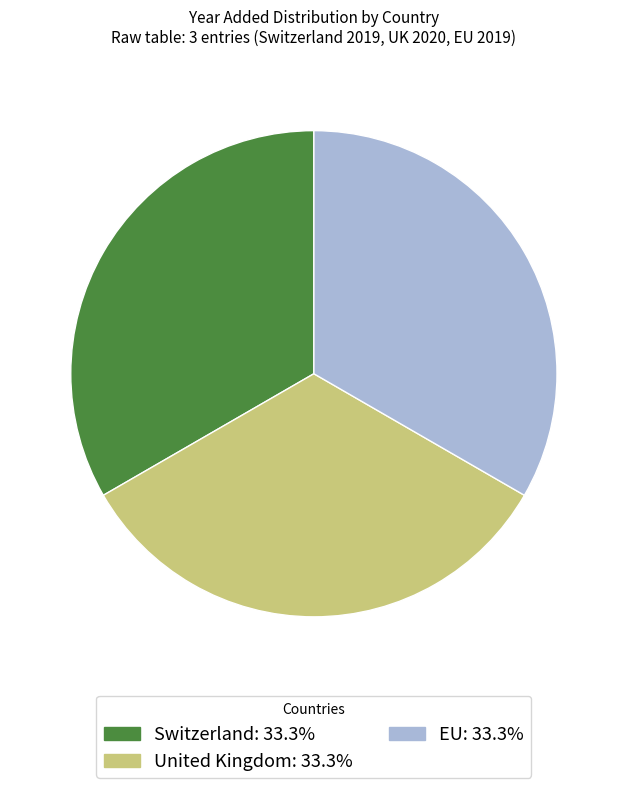

Count the number of slices in the pie.

3